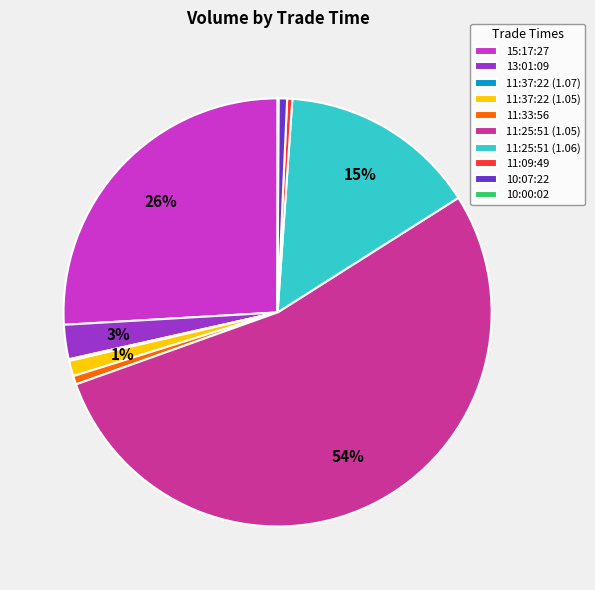

What is the largest slice in the pie chart?

11:25:51 (1.05)